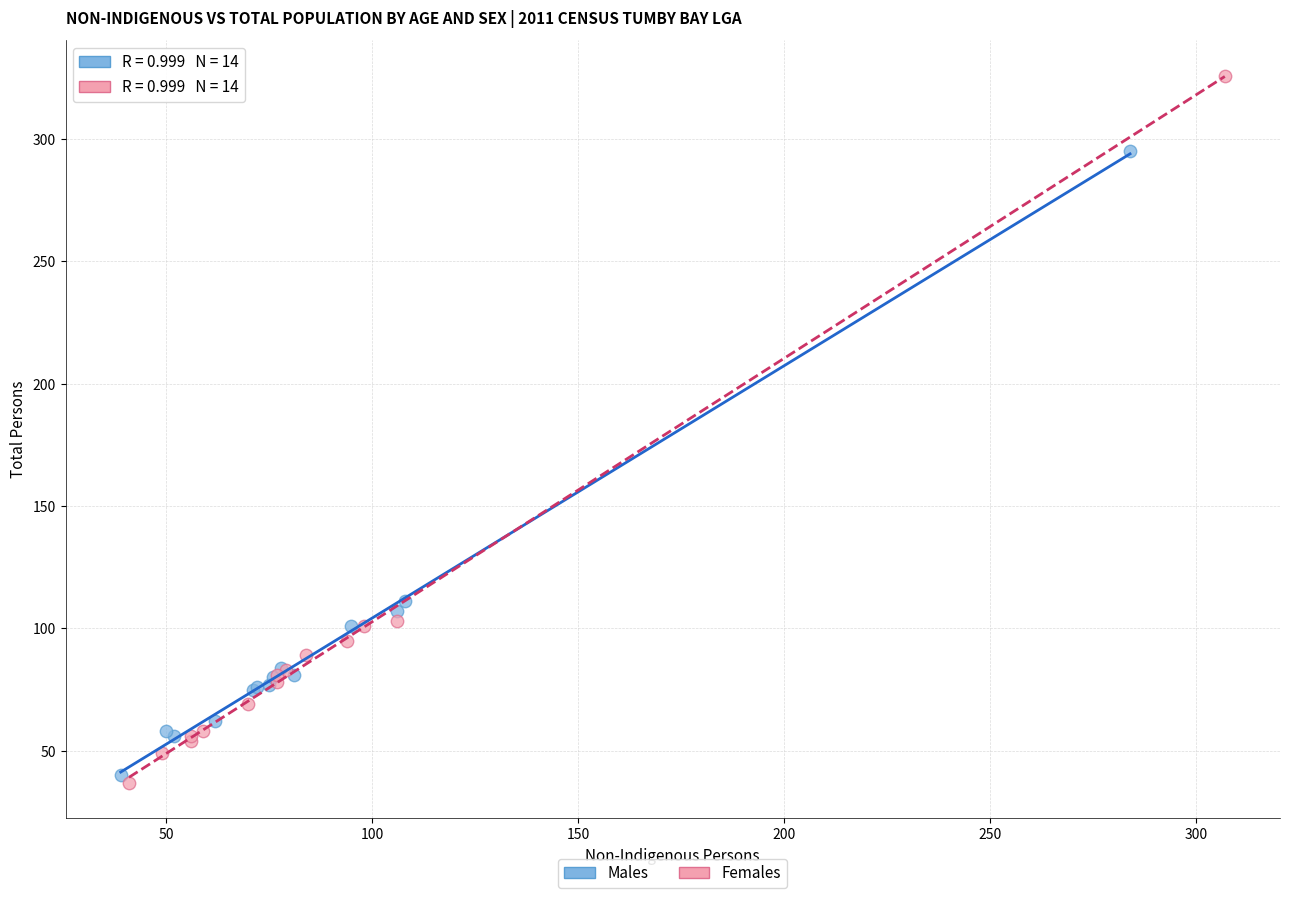

Which series has the widest spread of Y values?

Females